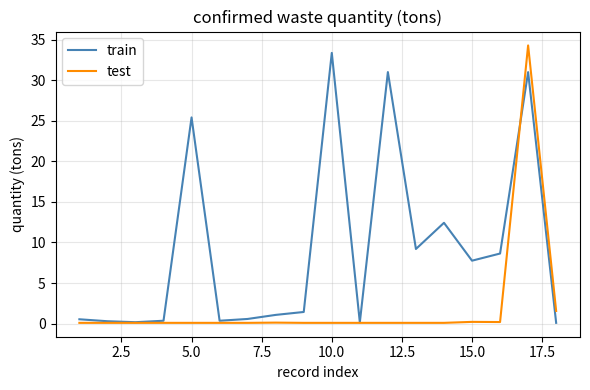

Which series has the largest total across all categories?

train